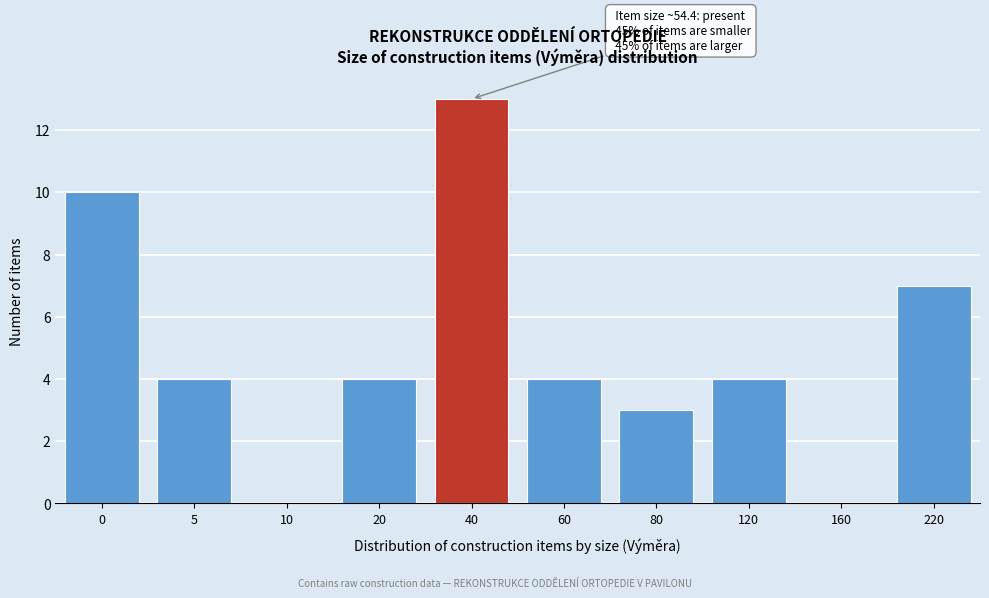

Reading left to right, list all the values displayed in this chart.

0=10	5=4	10=0	20=4	40=13	60=4	80=3	120=4	160=0	220=7